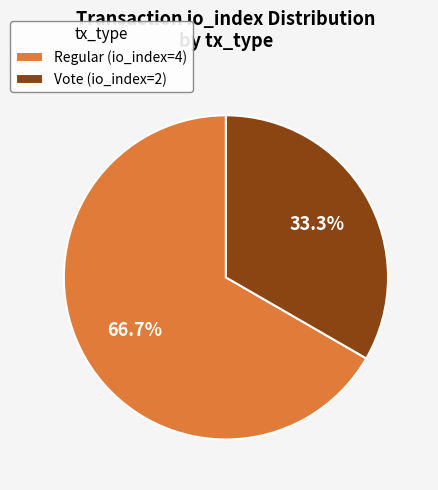

Between Regular (io_index=4) and Vote (io_index=2), which is larger?

Regular (io_index=4)